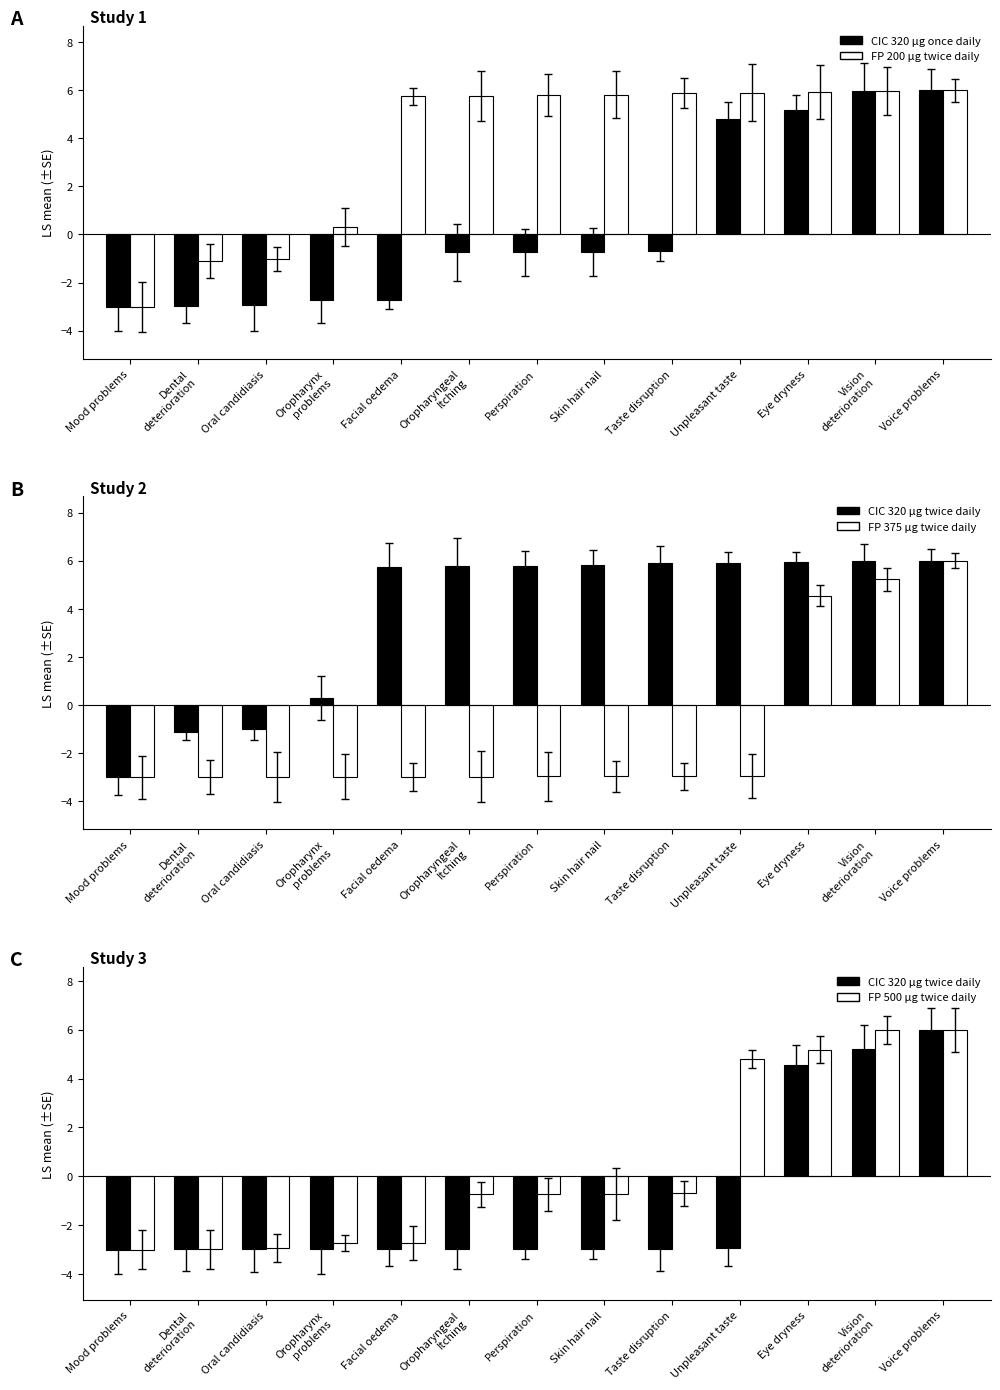

What is the label of the 9th bar from the right?

Facial oedema